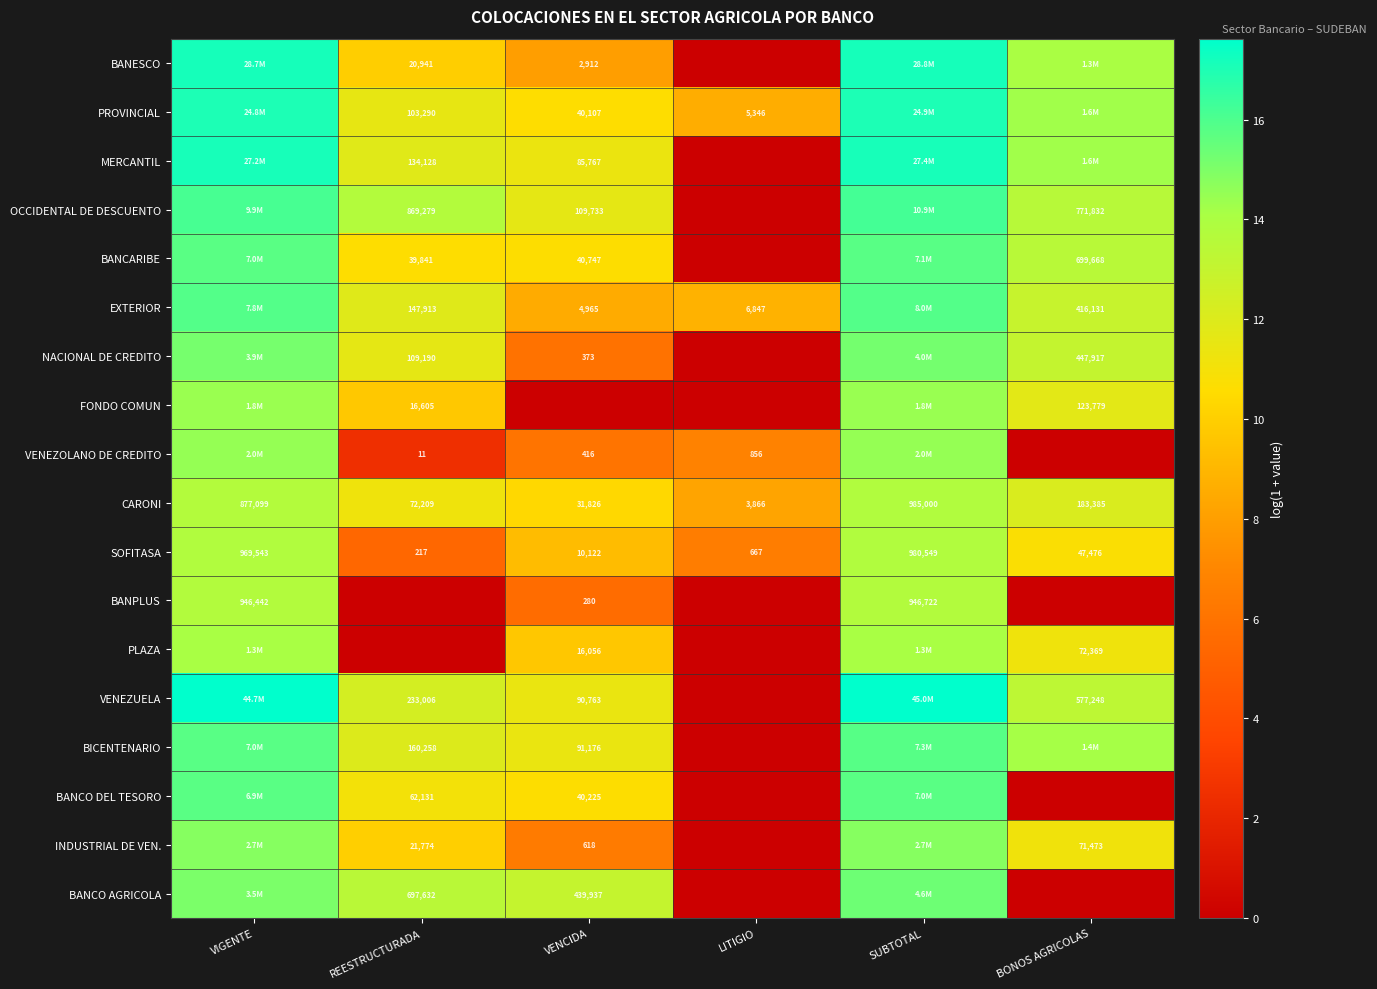

How many series are shown in this chart?

18